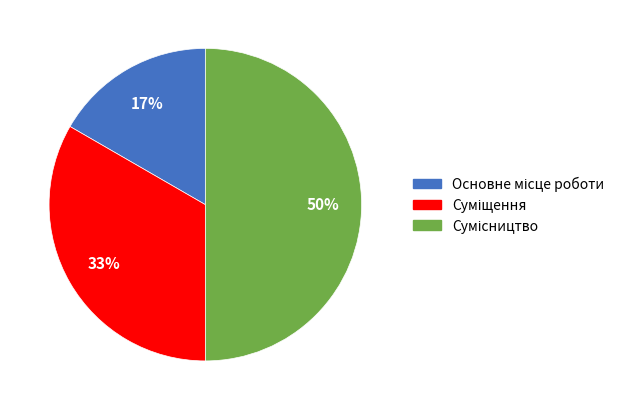

To the nearest percent, what is the difference between the largest and smallest slice percentages?

33%